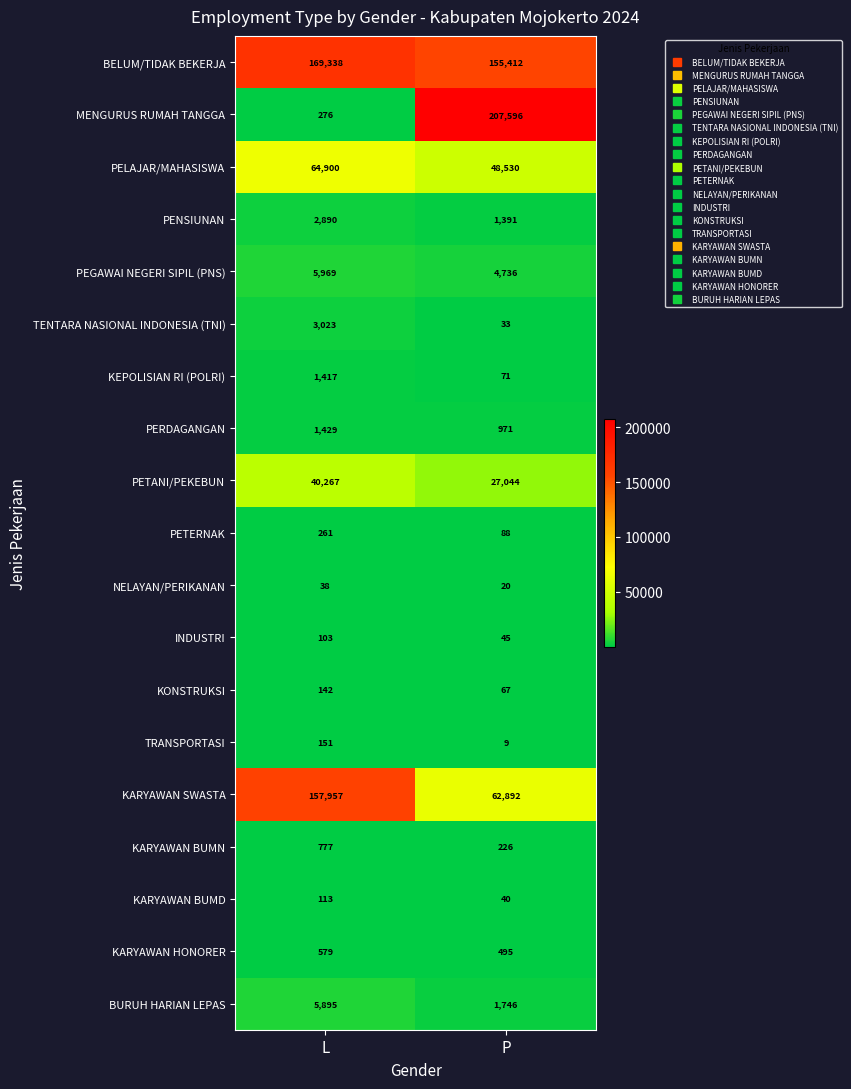

Rank the series by their maximum value, from lowest to highest.

NELAYAN/PERIKANAN, INDUSTRI, KARYAWAN BUMD, KONSTRUKSI, TRANSPORTASI, PETERNAK, KARYAWAN HONORER, KARYAWAN BUMN, KEPOLISIAN RI (POLRI), PERDAGANGAN, PENSIUNAN, TENTARA NASIONAL INDONESIA (TNI), BURUH HARIAN LEPAS, PEGAWAI NEGERI SIPIL (PNS), PETANI/PEKEBUN, PELAJAR/MAHASISWA, KARYAWAN SWASTA, BELUM/TIDAK BEKERJA, MENGURUS RUMAH TANGGA